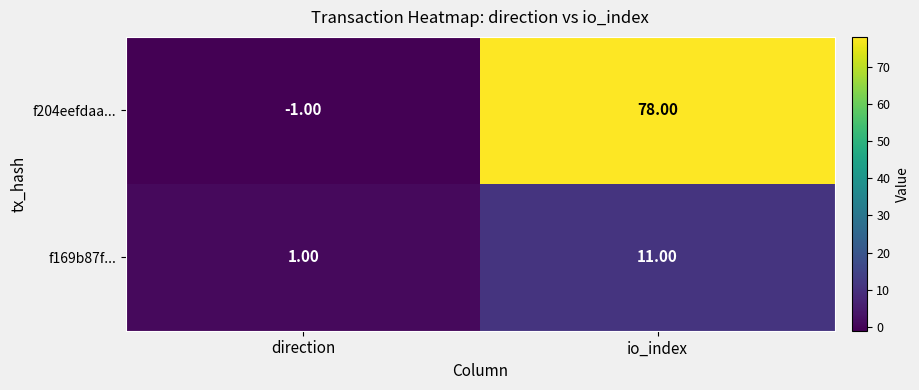

What is the difference between the maximum and minimum values in the f169b87f... series?

10